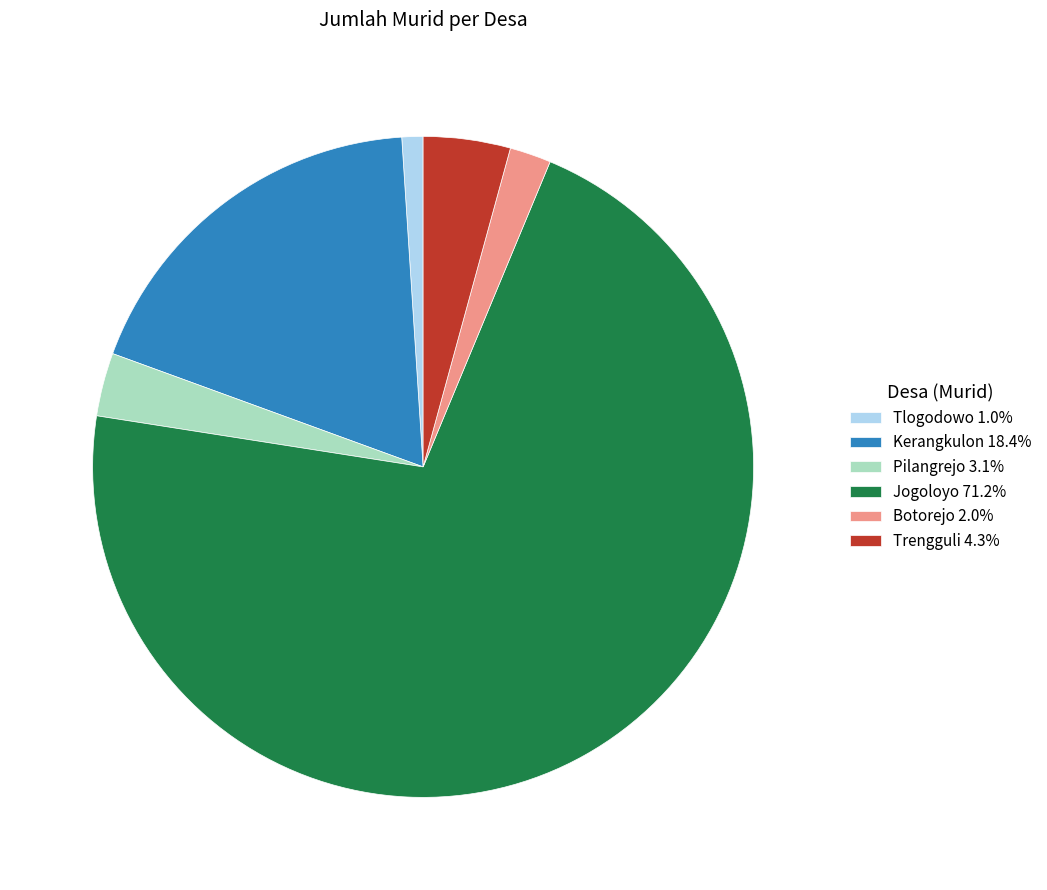

Which category accounts for the majority?

Jogoloyo